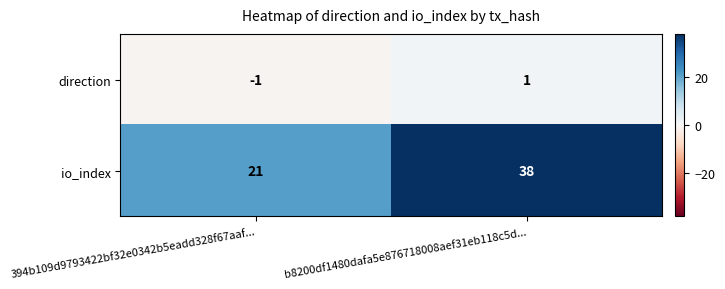

Which series has the widest spread of values?

io_index